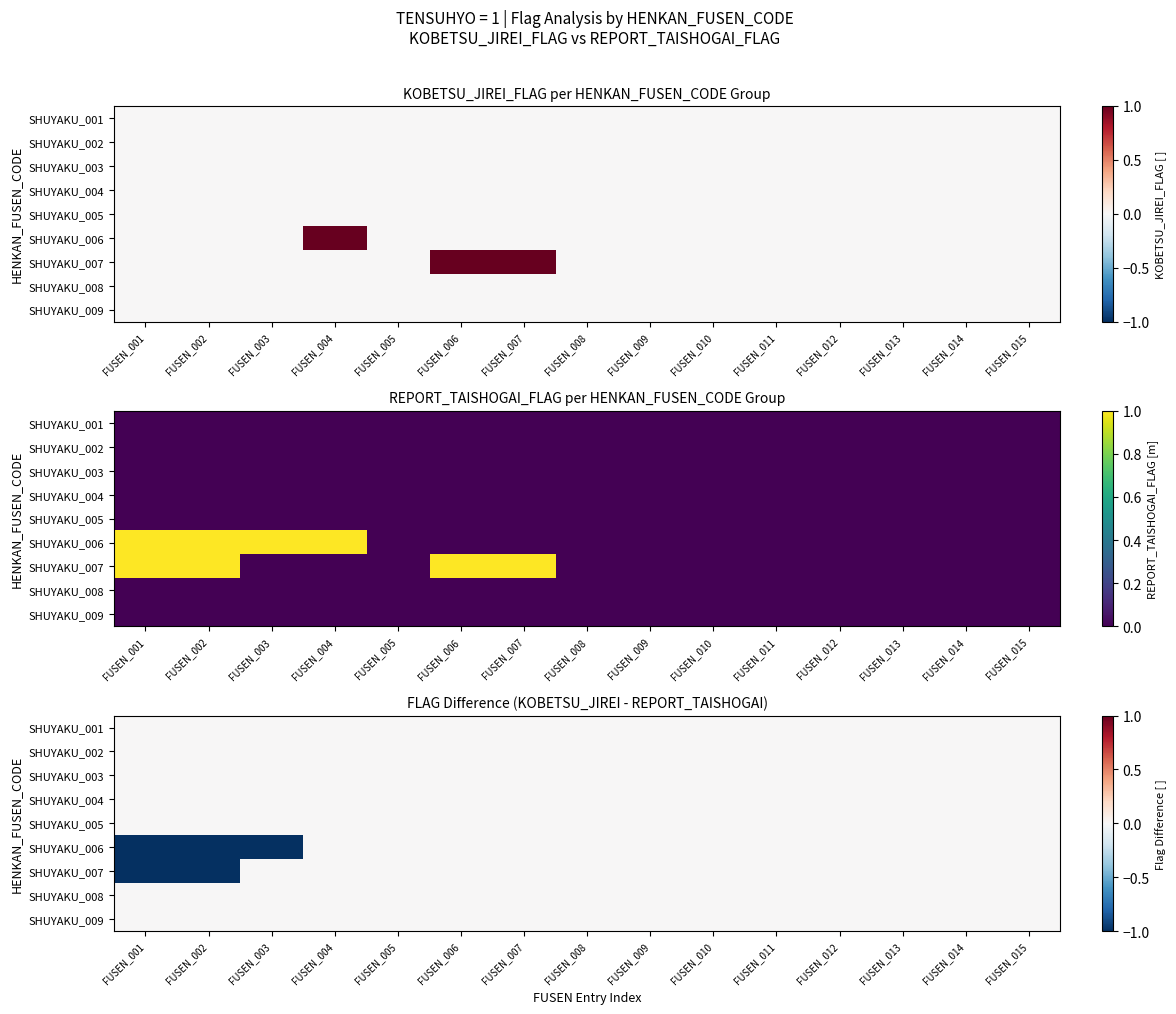

Which has a higher value, FUSEN_003 or FUSEN_015?

FUSEN_003